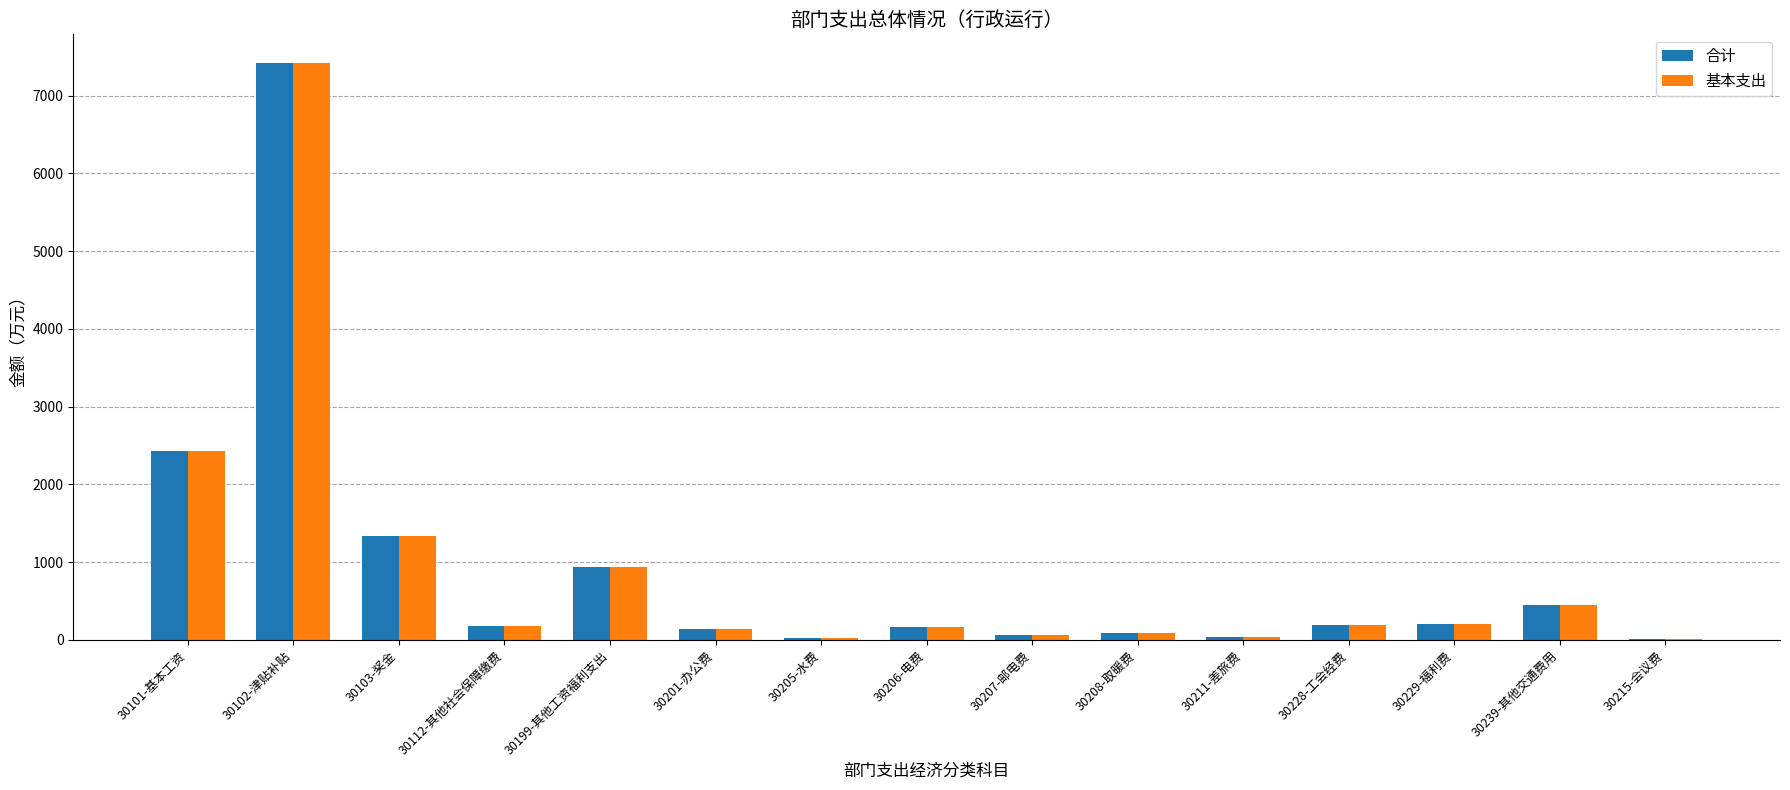

What is the sum of the 合计 values at 30229-福利费 and 30102-津贴补贴?

7624.7